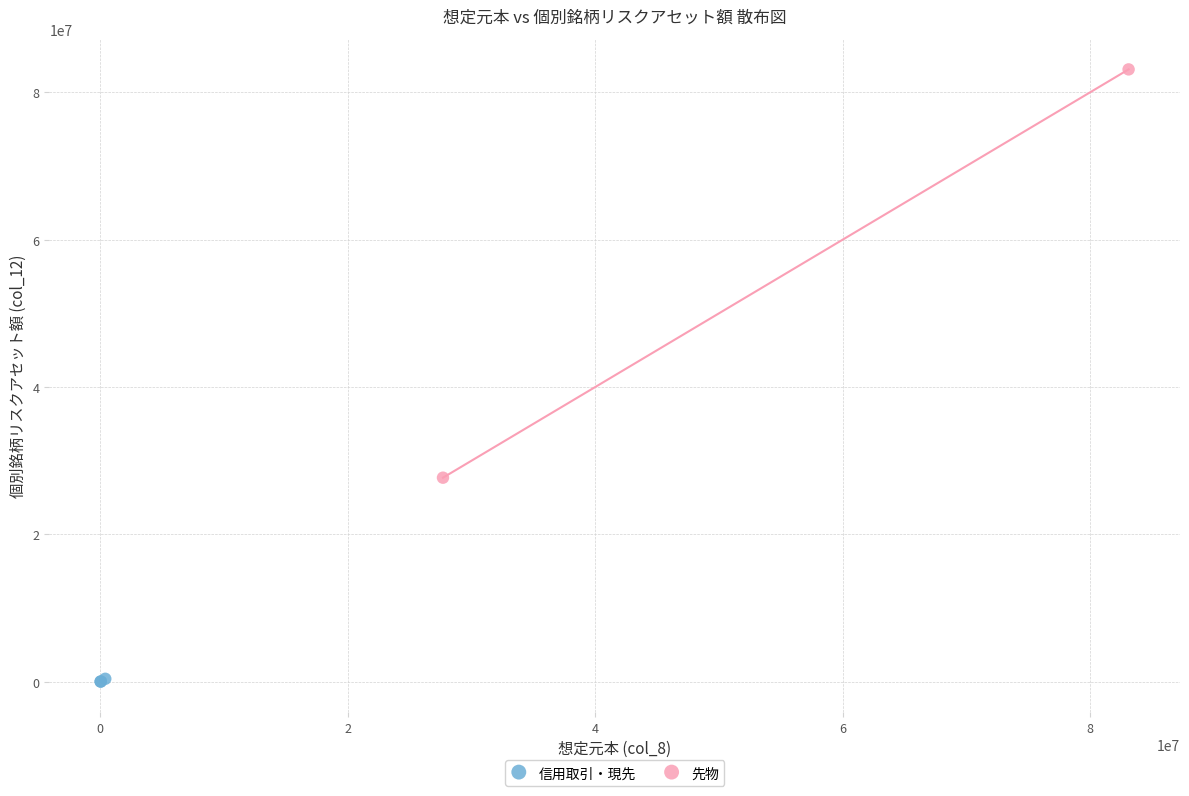

What are all the series names shown in the legend?

信用取引・現先, 先物